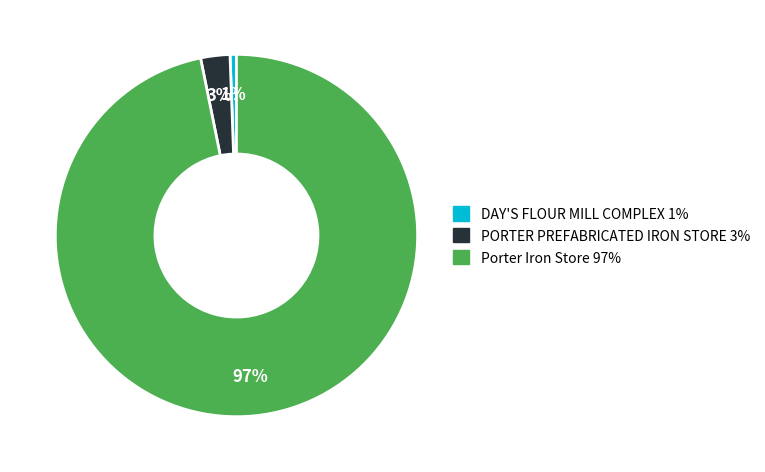

Do Porter Iron Store and PORTER PREFABRICATED IRON STORE together represent more than half of the pie?

Yes